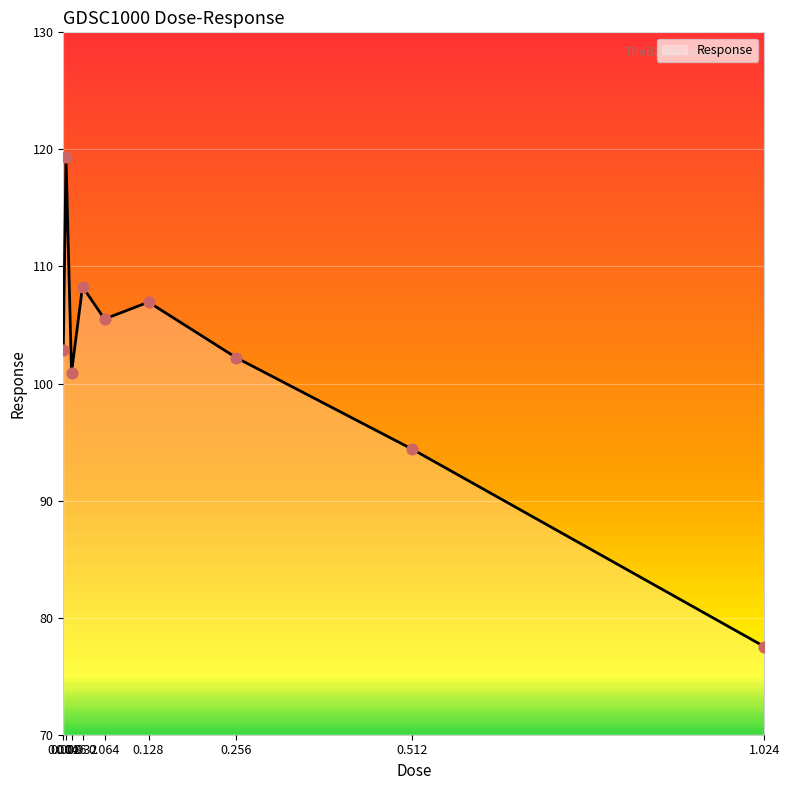

What is the change in value from 0.032 to 0.128?

-1.3